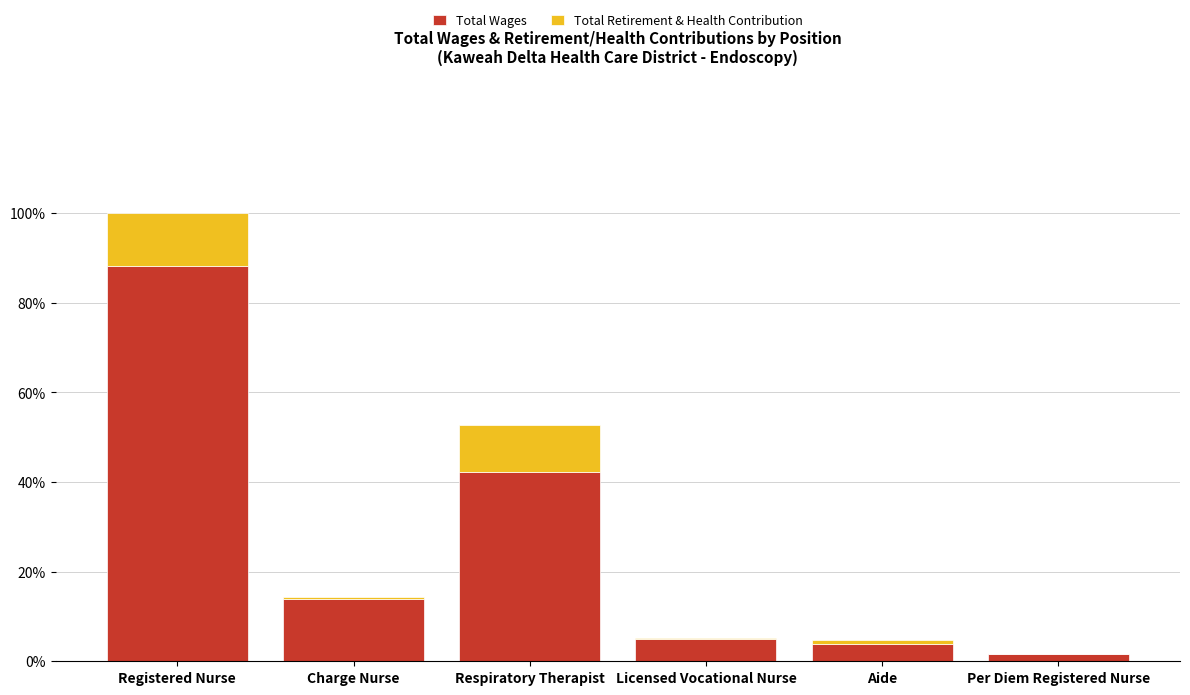

Is it true that Total Wages equals 8.2 at Charge Nurse?

False